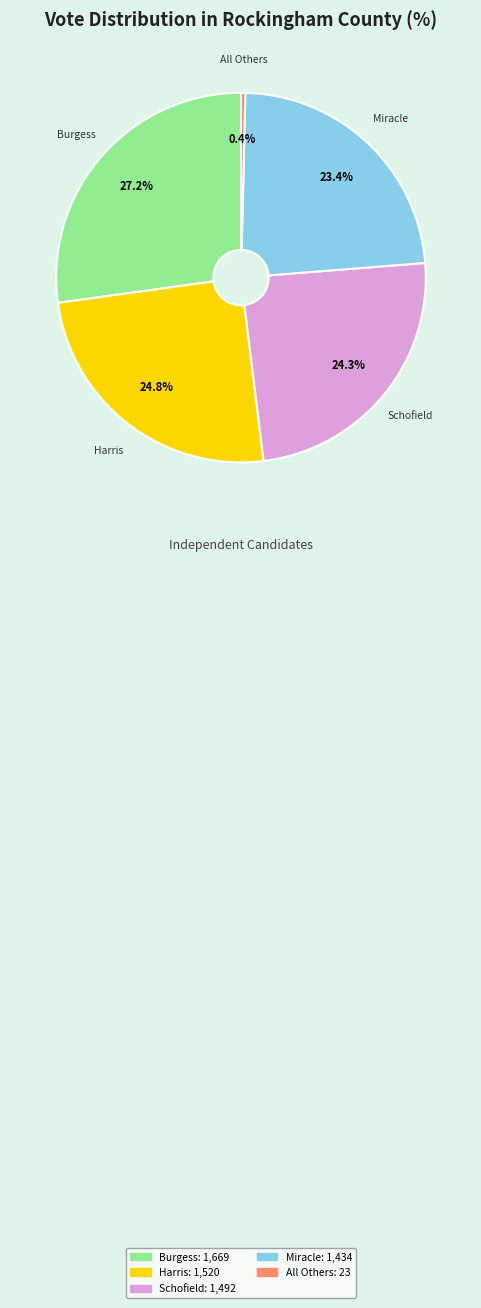

Is there any slice that represents more than half of the pie?

No